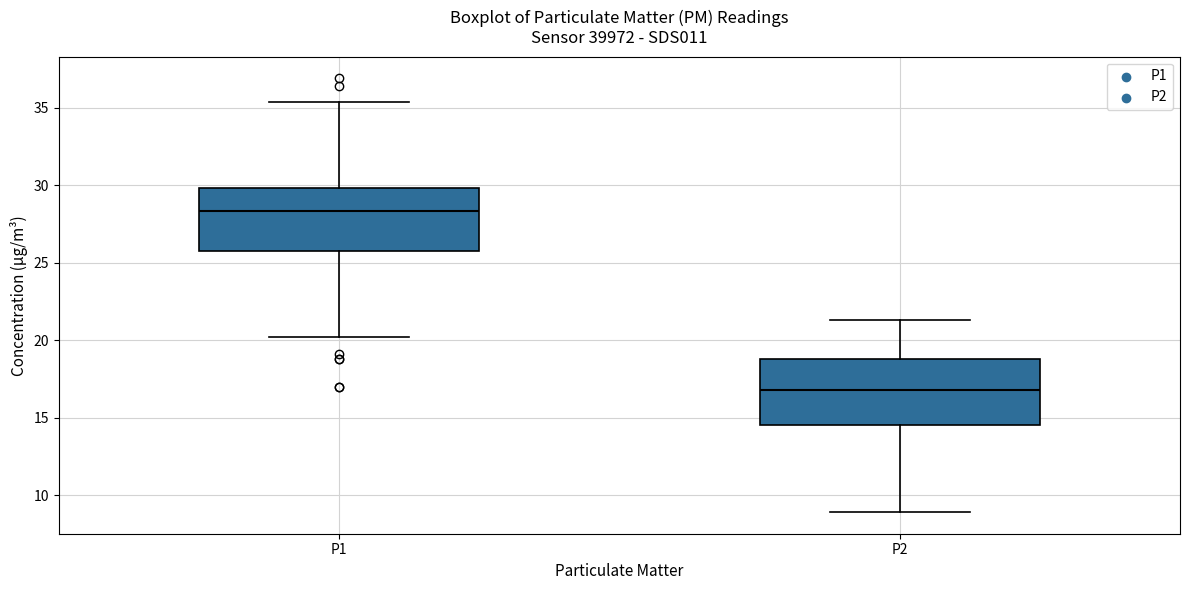

Which box has the lowest median line?

P2